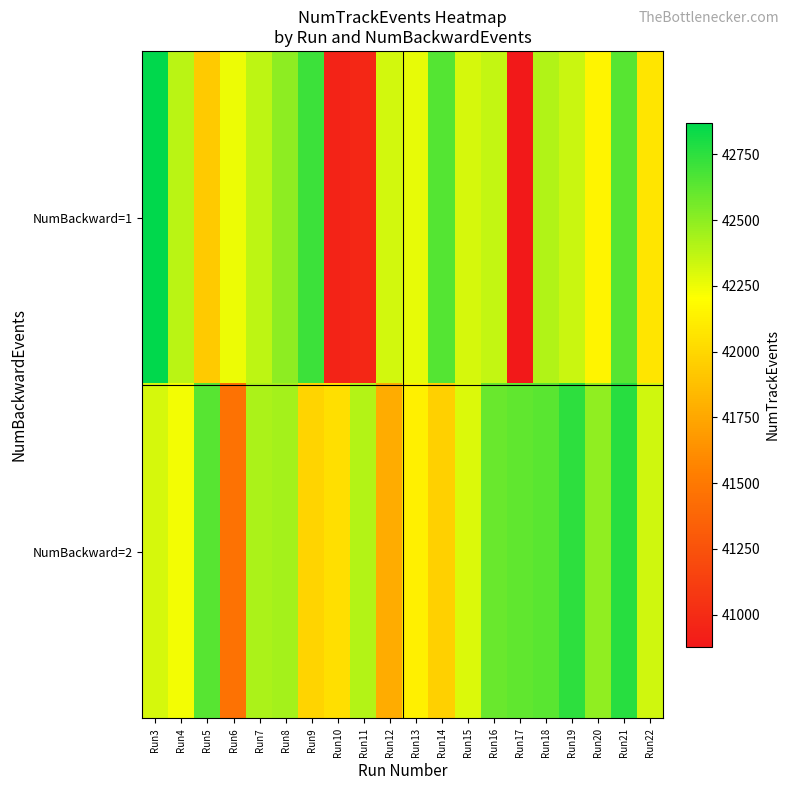

Which series has the largest total across all categories?

NumBackward=2